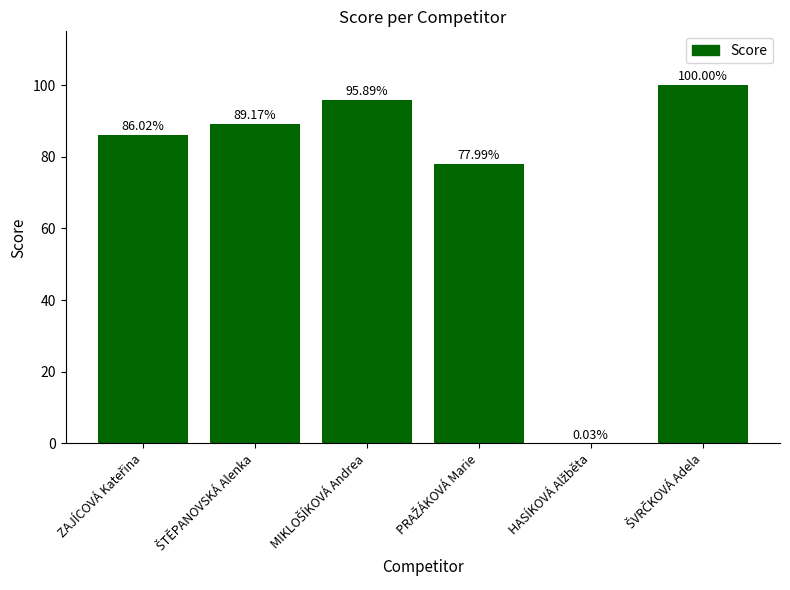

What is the sum of all values?

449.1